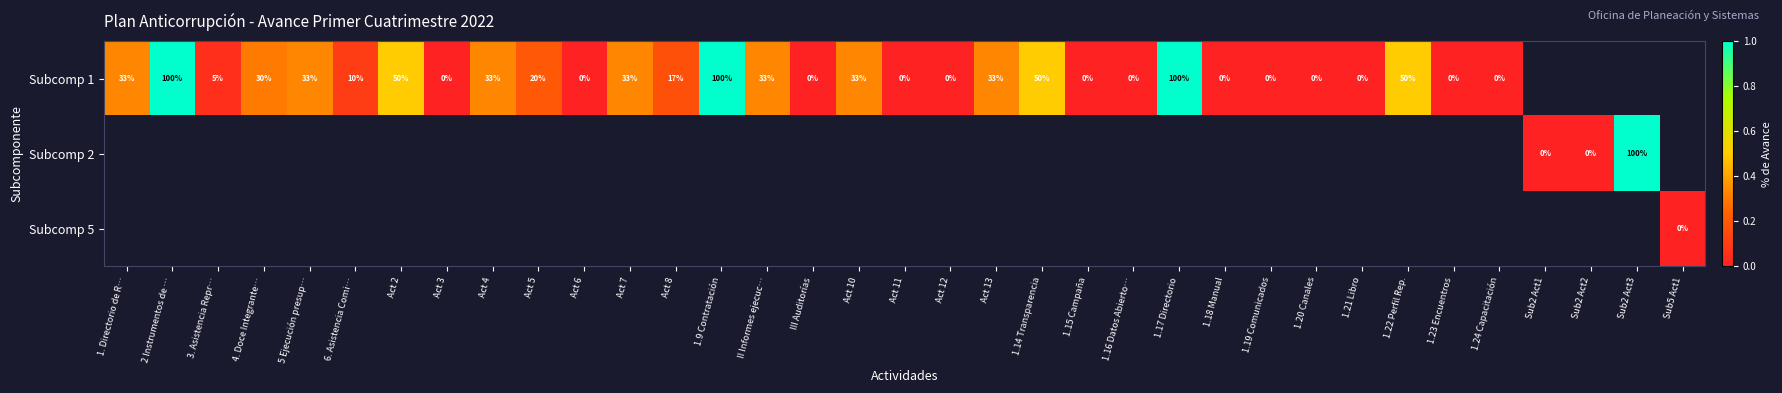

At how many categories does at least one series exceed 0?

19